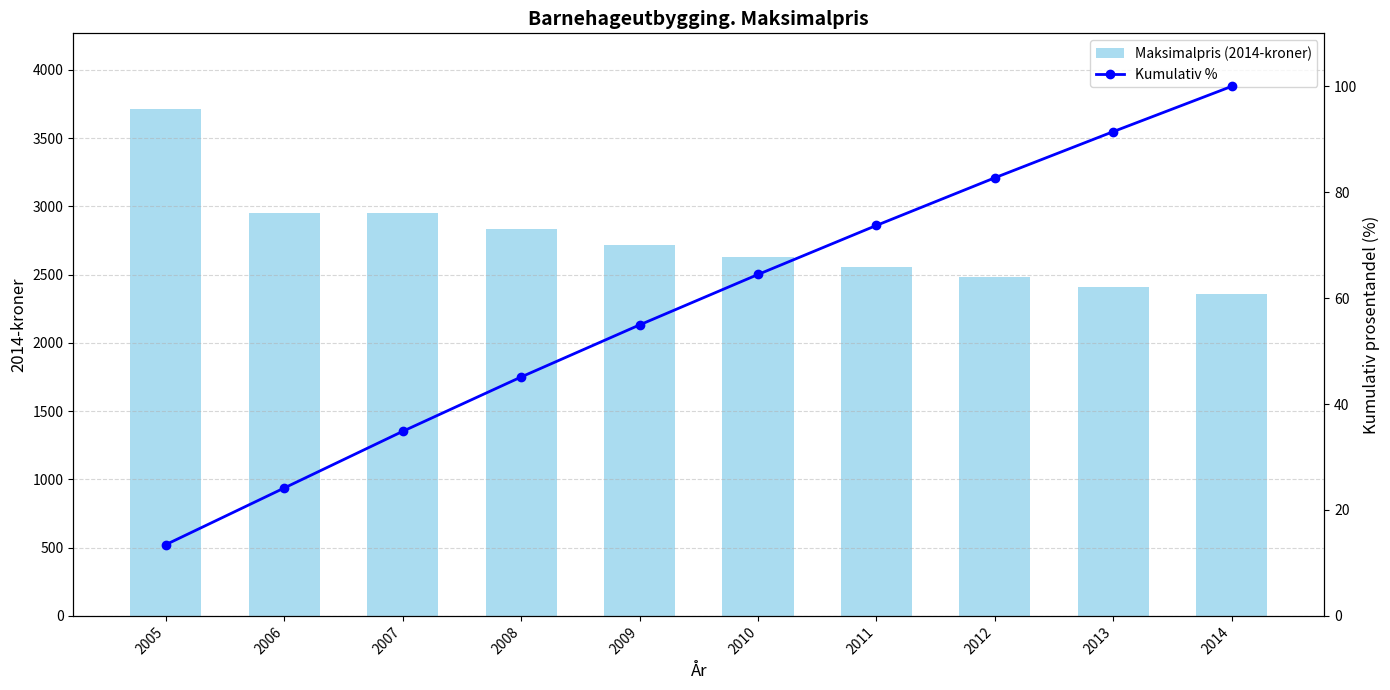

What is the highest value of the Kumulativ % series?

100.0